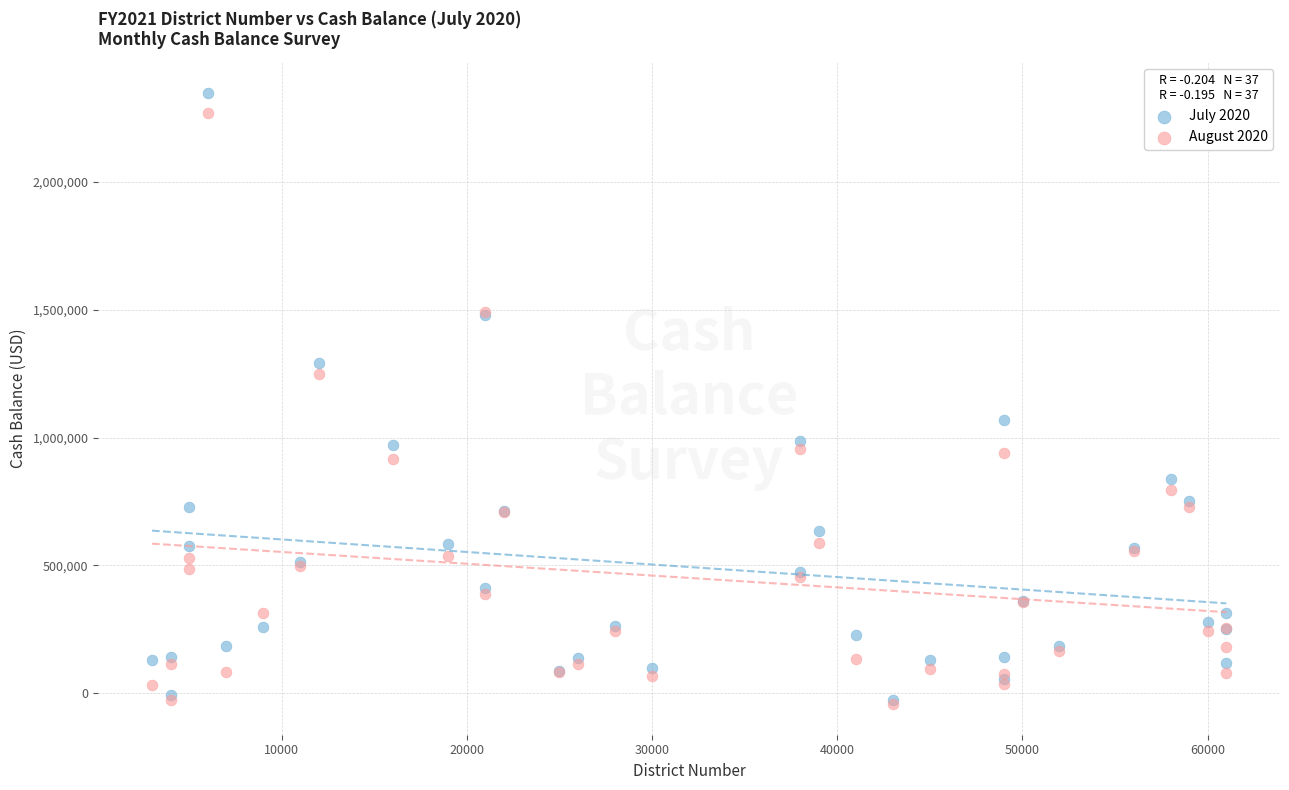

What are all the series names shown in the legend?

July 2020, August 2020